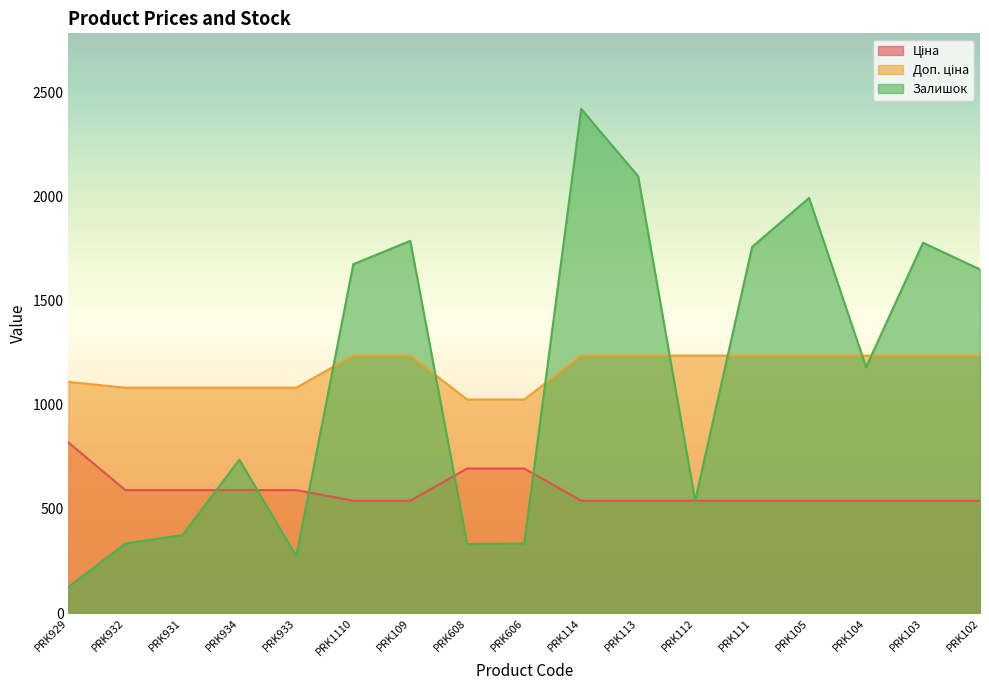

Reading left to right, transcribe all the data shown in this chart.

Ціна: PRK929=818.5	PRK932=589.9	PRK931=589.9	PRK934=589.9	PRK933=589.9	PRK1110=539.0	PRK109=539.0	PRK608=693.7	PRK606=693.7	PRK114=539.0	PRK113=539.0	PRK112=539.0	PRK111=539.0	PRK105=539.0	PRK104=539.0	PRK103=539.0	PRK102=539.0
Доп. ціна: PRK929=1109.2	PRK932=1081.7	PRK931=1081.7	PRK934=1081.7	PRK933=1081.7	PRK1110=1235.4	PRK109=1235.4	PRK608=1024.6	PRK606=1024.6	PRK114=1235.4	PRK113=1235.4	PRK112=1235.4	PRK111=1235.4	PRK105=1235.4	PRK104=1235.4	PRK103=1235.4	PRK102=1235.4
Залишок: PRK929=125.0	PRK932=334.0	PRK931=374.0	PRK934=736.0	PRK933=273.0	PRK1110=1674.0	PRK109=1786.0	PRK608=331.0	PRK606=334.0	PRK114=2419.0	PRK113=2096.0	PRK112=539.0	PRK111=1757.0	PRK105=1992.0	PRK104=1180.0	PRK103=1777.0	PRK102=1649.0